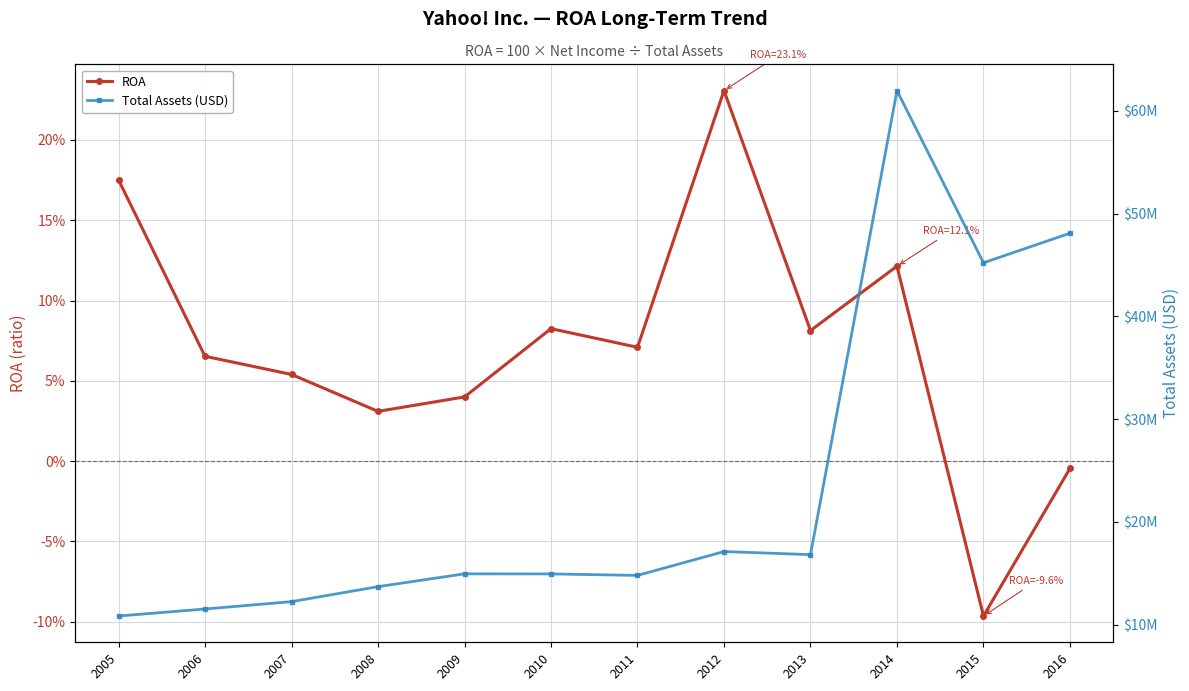

The ROA series shows -0.0 at 2016. True or false?

True